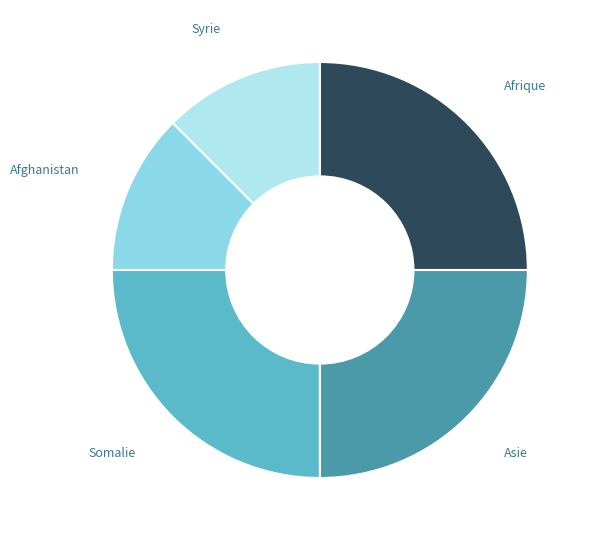

Is it true that Afghanistan is 23% of the pie?

False